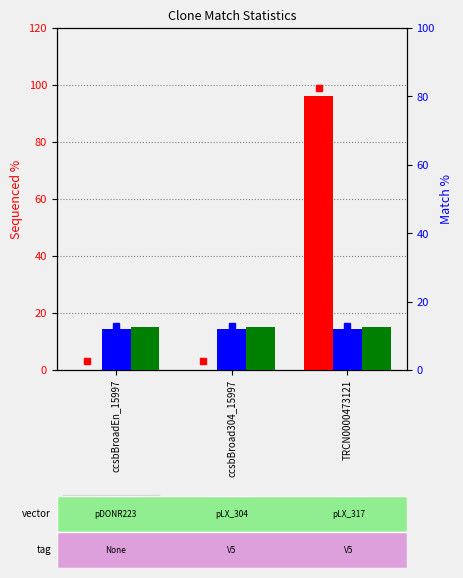

At which label is Prot. Match % closest to 12?

ccsbBroadEn_15997